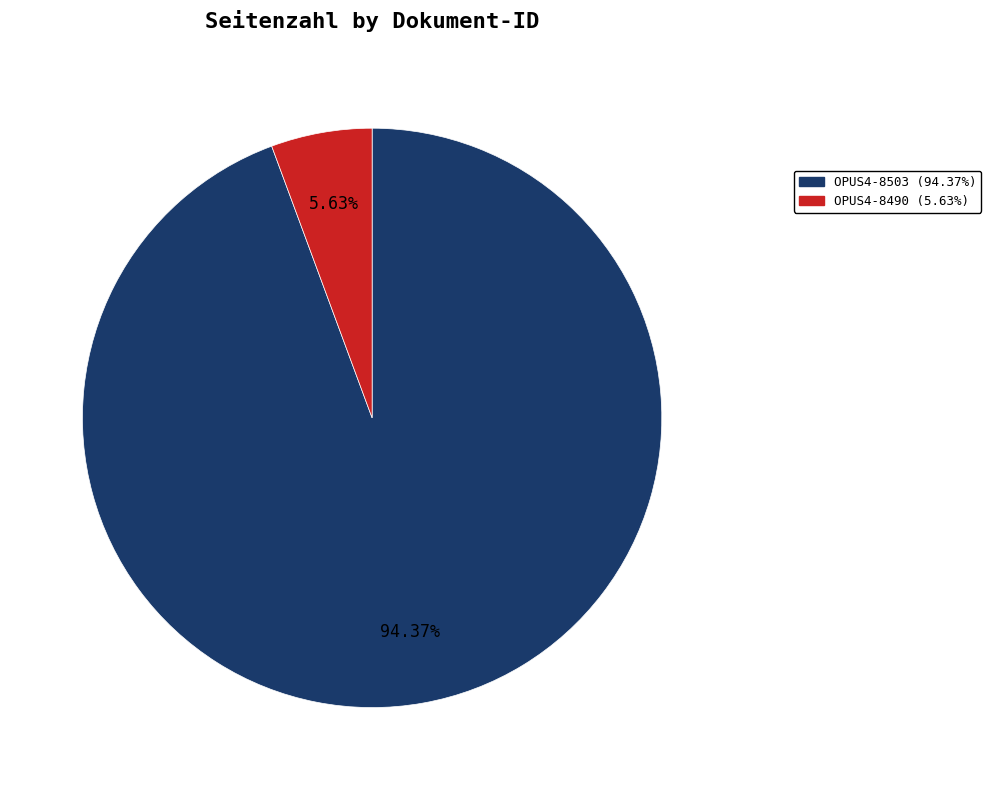

To the nearest percent, what is the combined percentage of OPUS4-8503 and OPUS4-8490?

100%